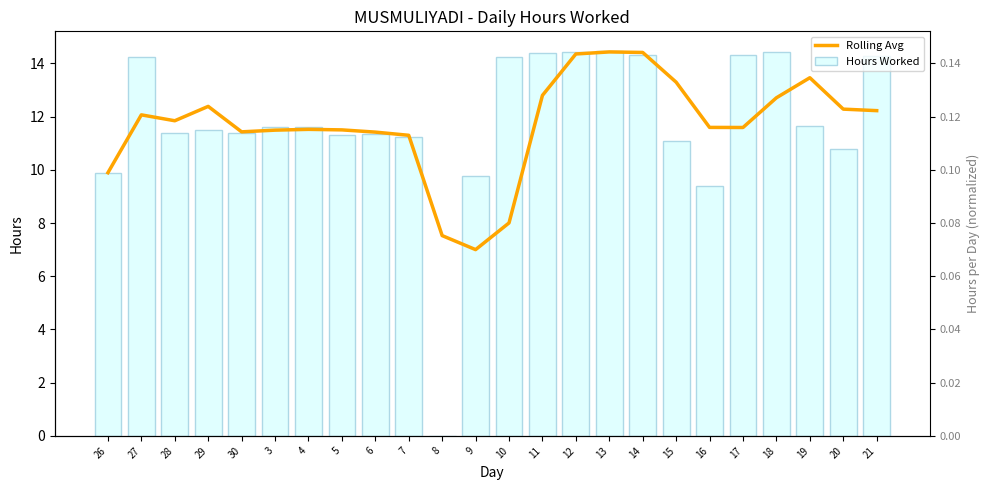

Reading right to left, list all the values displayed in this chart.

Rolling Avg: 12.2	12.3	13.5	12.7	11.6	11.6	13.3	14.4	14.4	14.4	12.8	8.0	7.0	7.5	11.3	11.4	11.5	11.5	11.5	11.4	12.4	11.8	12.1	9.9
Hours Worked: 14.3	10.8	11.6	14.4	14.3	9.4	11.1	14.3	14.5	14.4	14.4	14.2	9.8	0.0	11.2	11.3	11.3	11.6	11.6	11.4	11.5	11.4	14.2	9.9